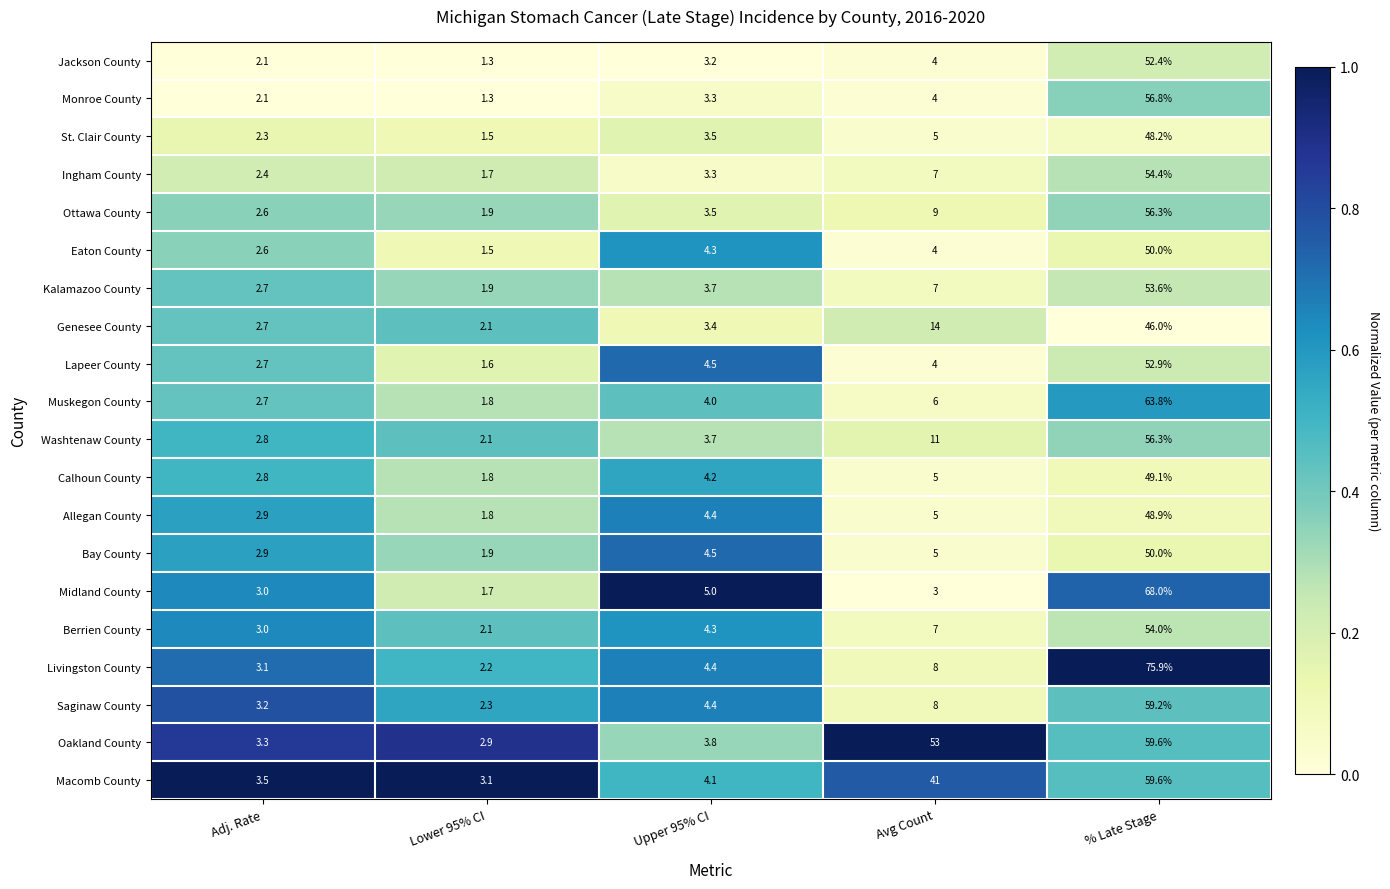

Which series has the largest range (max minus min)?

Livingston County